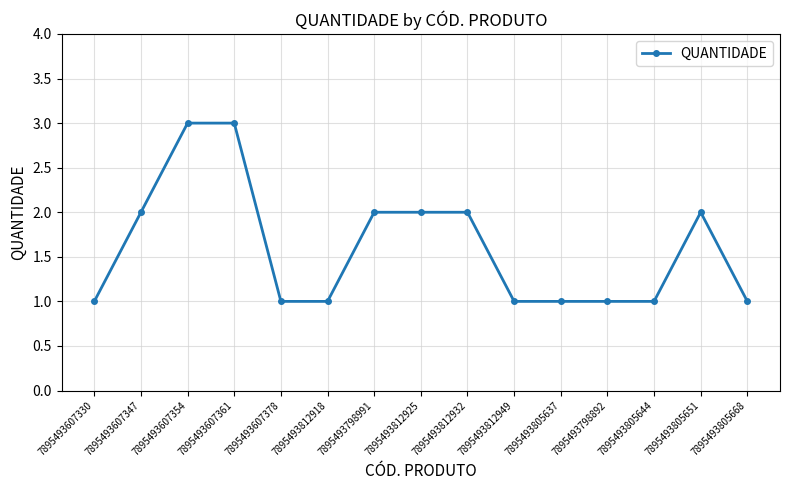

What is the sum of the values at 7895493798892 and 7895493607378?

2